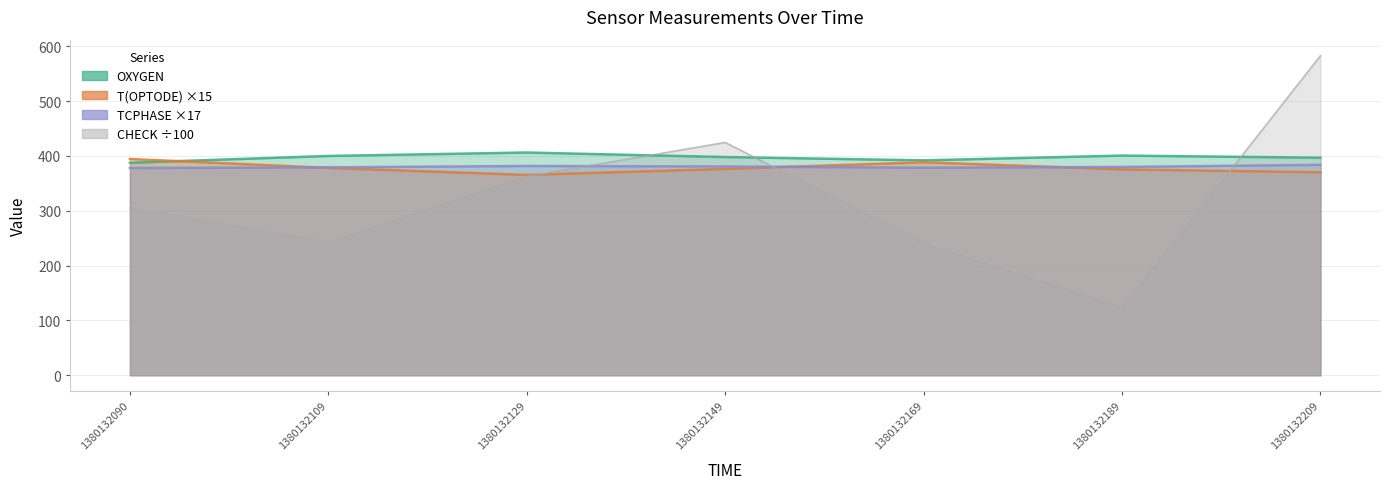

List the series in order of their peak value, lowest first.

TCPHASE, T(OPTODE), OXYGEN, CHECK